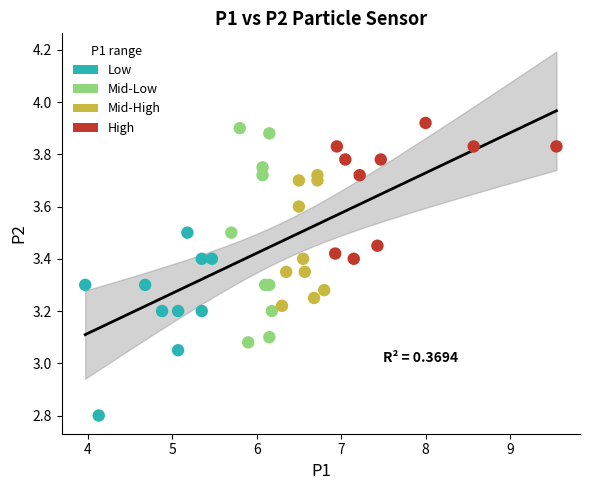

Which series reaches the minimum Y coordinate?

Low